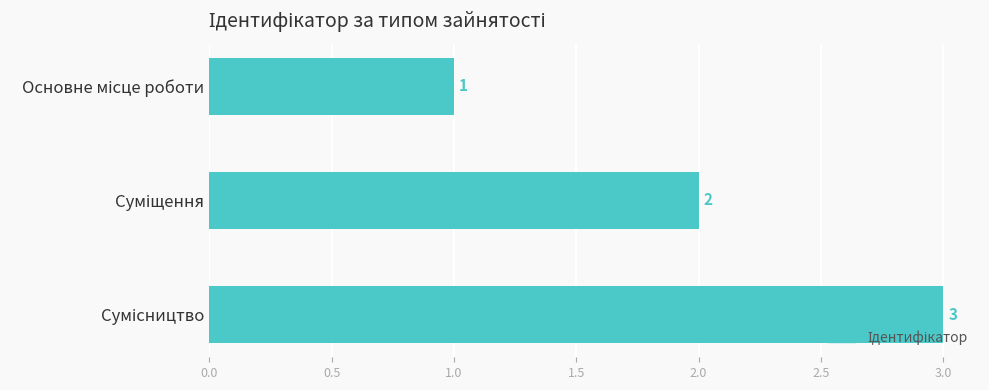

What is the minimum value shown in the chart?

1